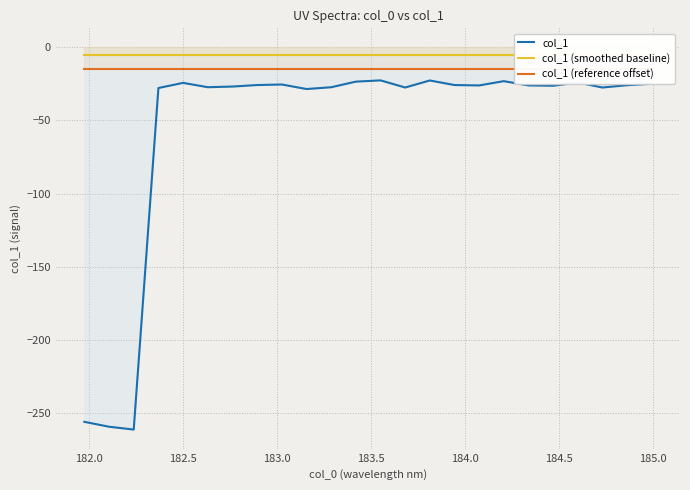

What is the highest value of the col_1 series?

-22.5